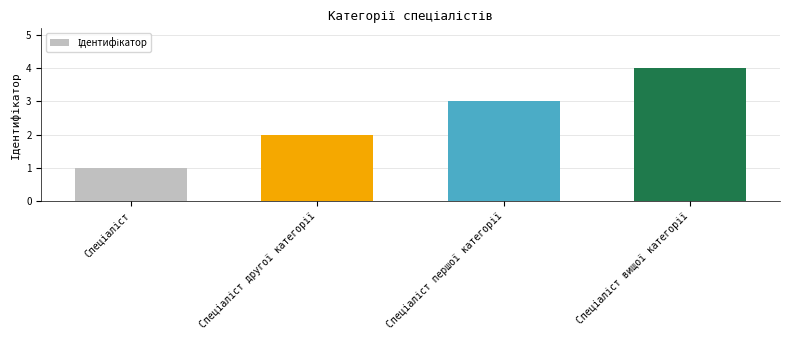

What is the difference between the maximum and minimum values?

3